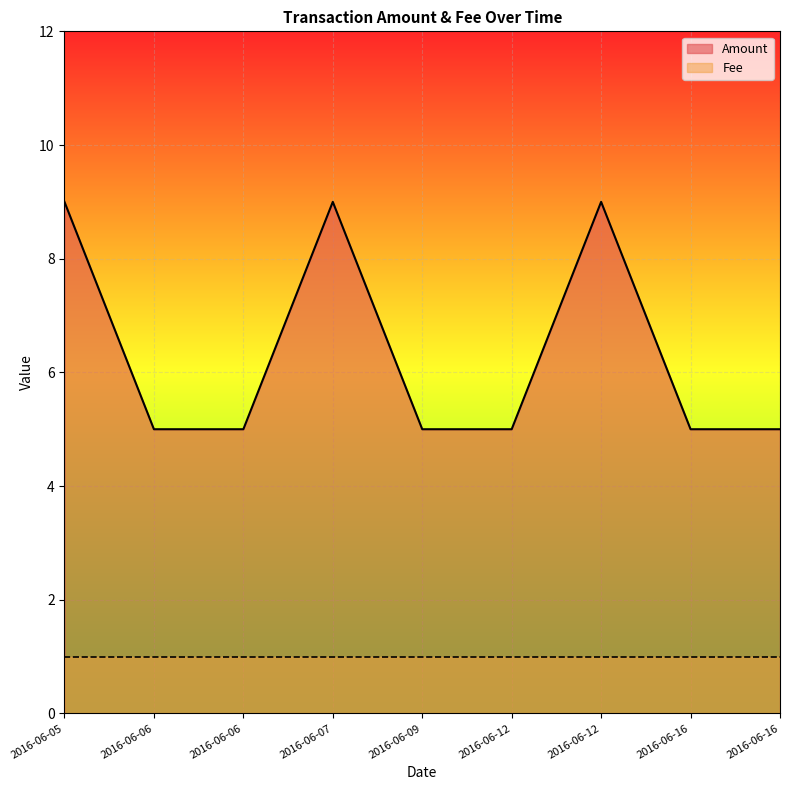

Between 2016-06-12 and 2016-06-07, which is larger?

2016-06-12